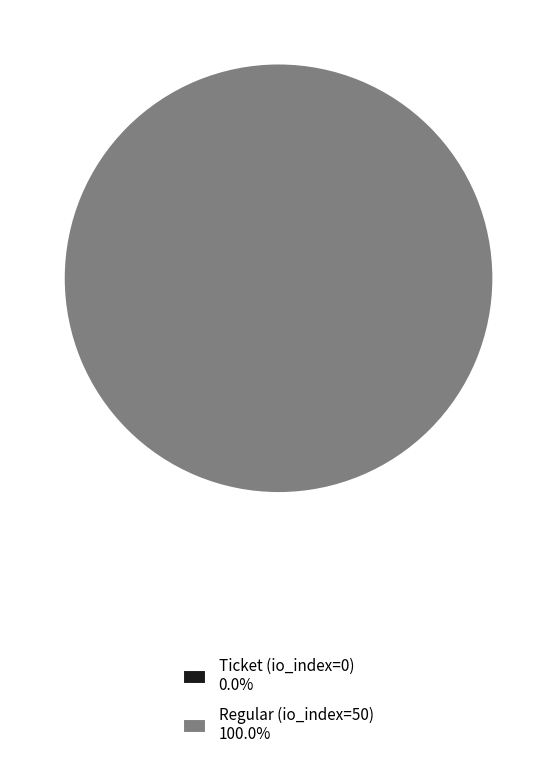

Is it true that Ticket (io_index=0) is 7% of the pie?

False